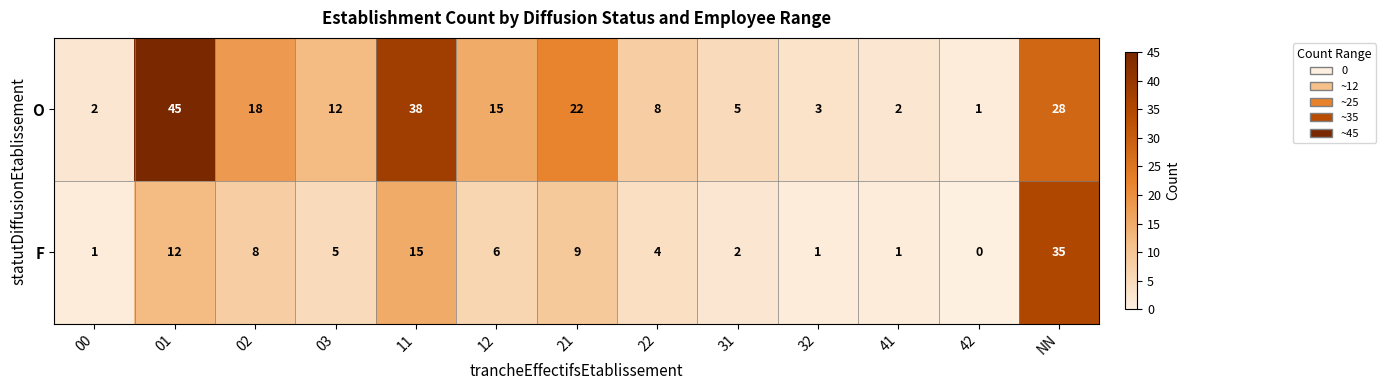

Which label corresponds to the smallest value in the chart?

42